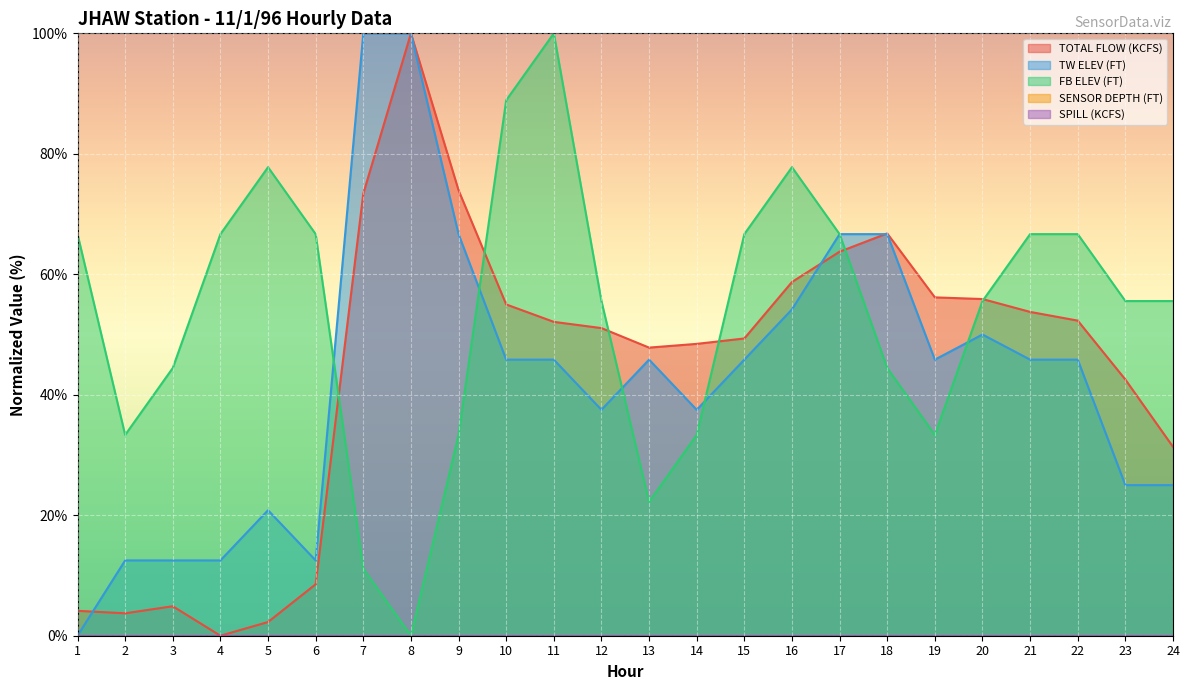

What is the value of the FB ELEV (FT) point at the 1st from the left?

66.7